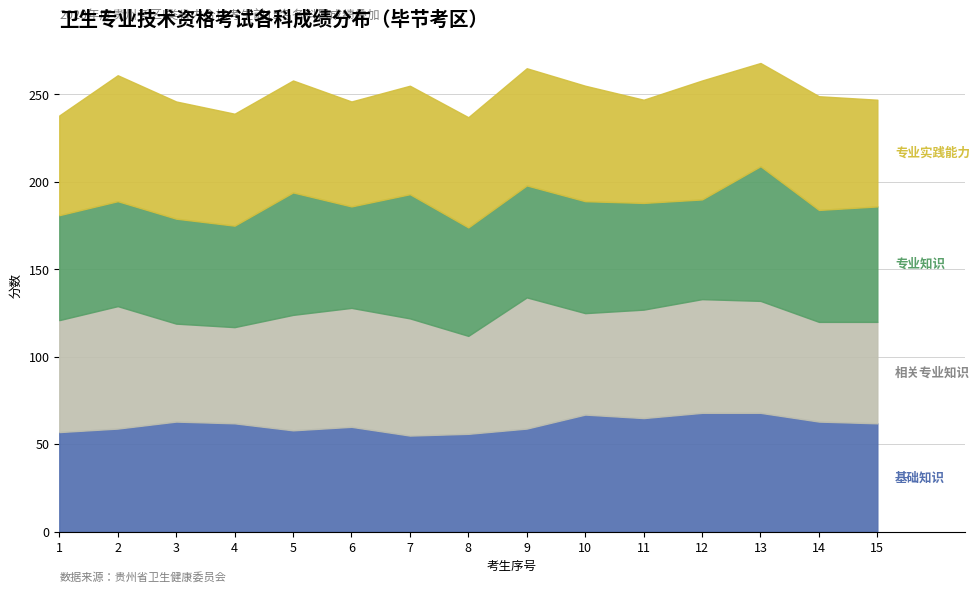

Which series has the widest spread of values?

相关专业知识